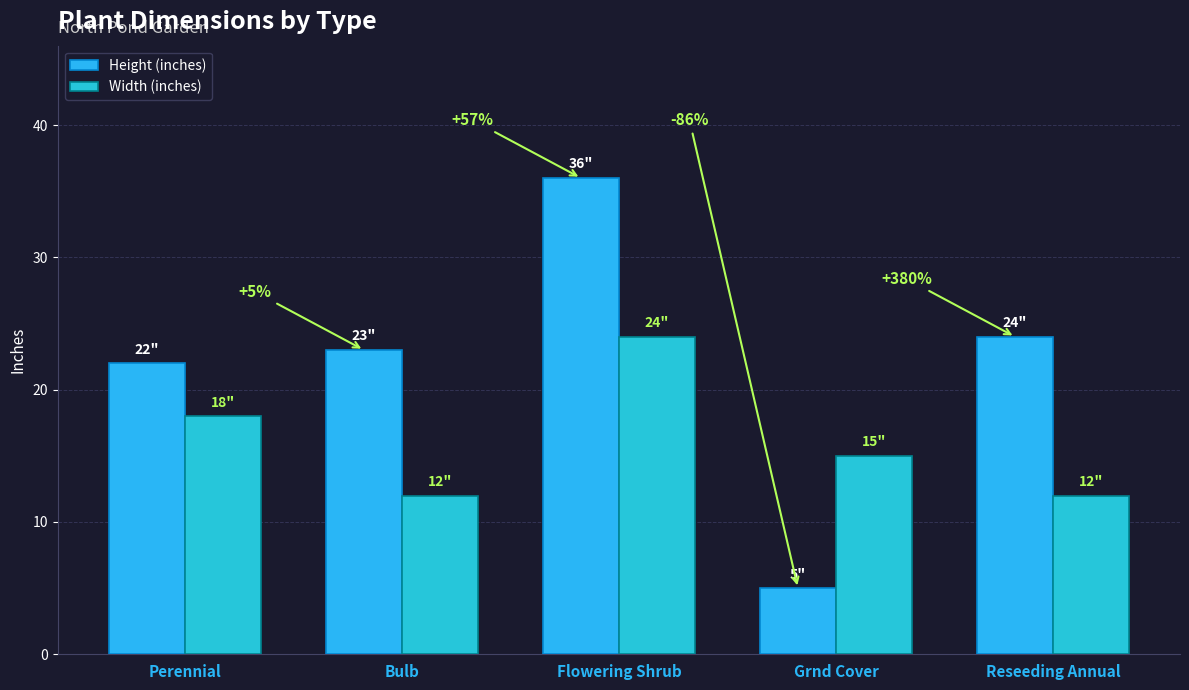

What is the label of the 3rd bar from the right?

Flowering Shrub